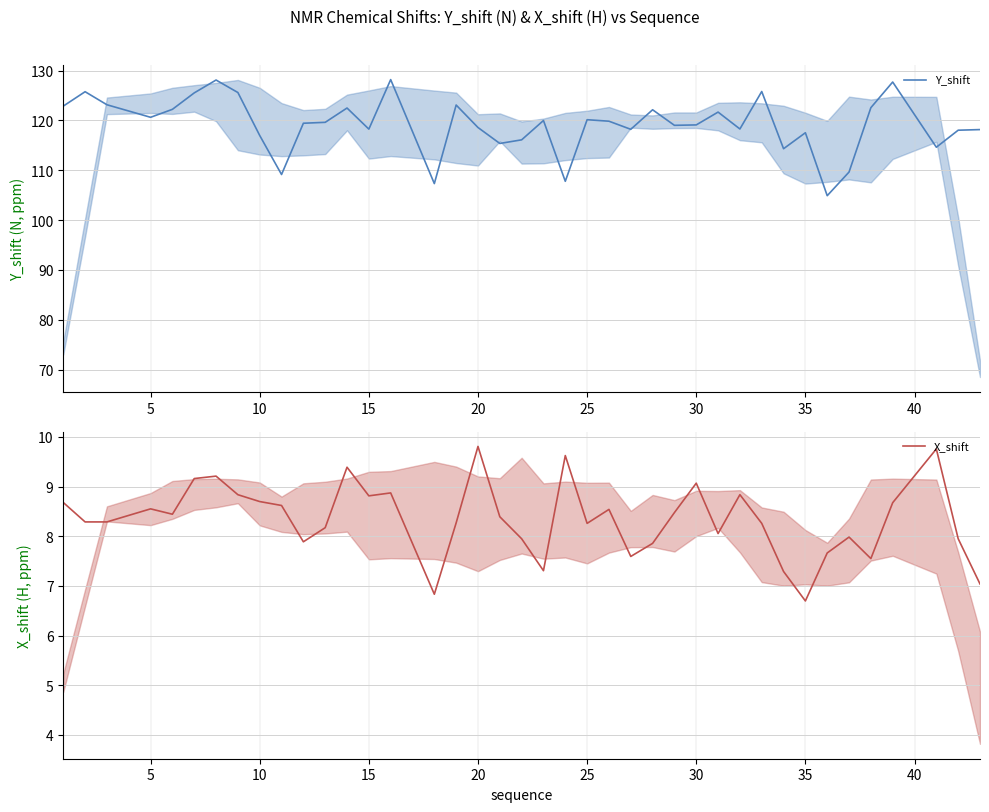

Count the number of data series in this chart.

2